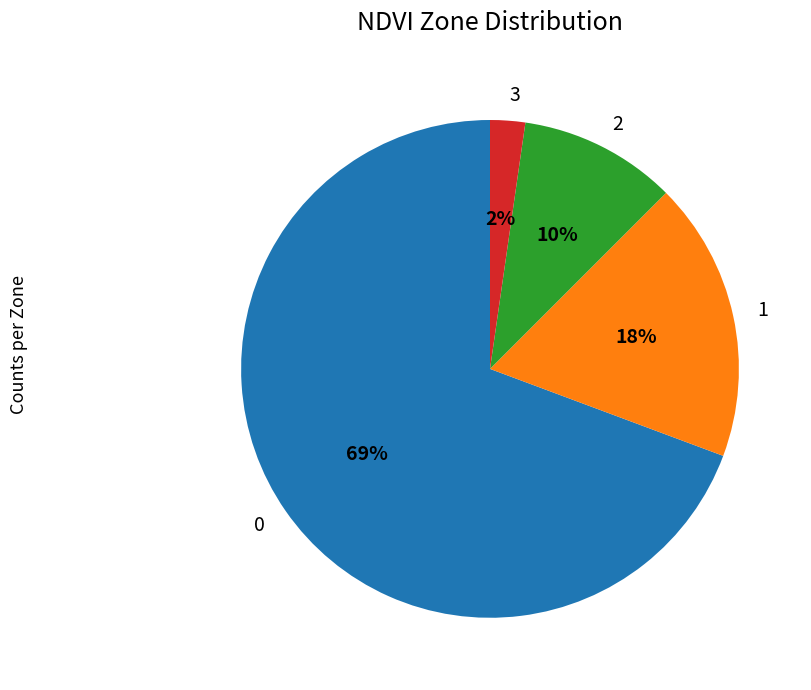

Do 2 and 0 together represent more than half of the pie?

Yes